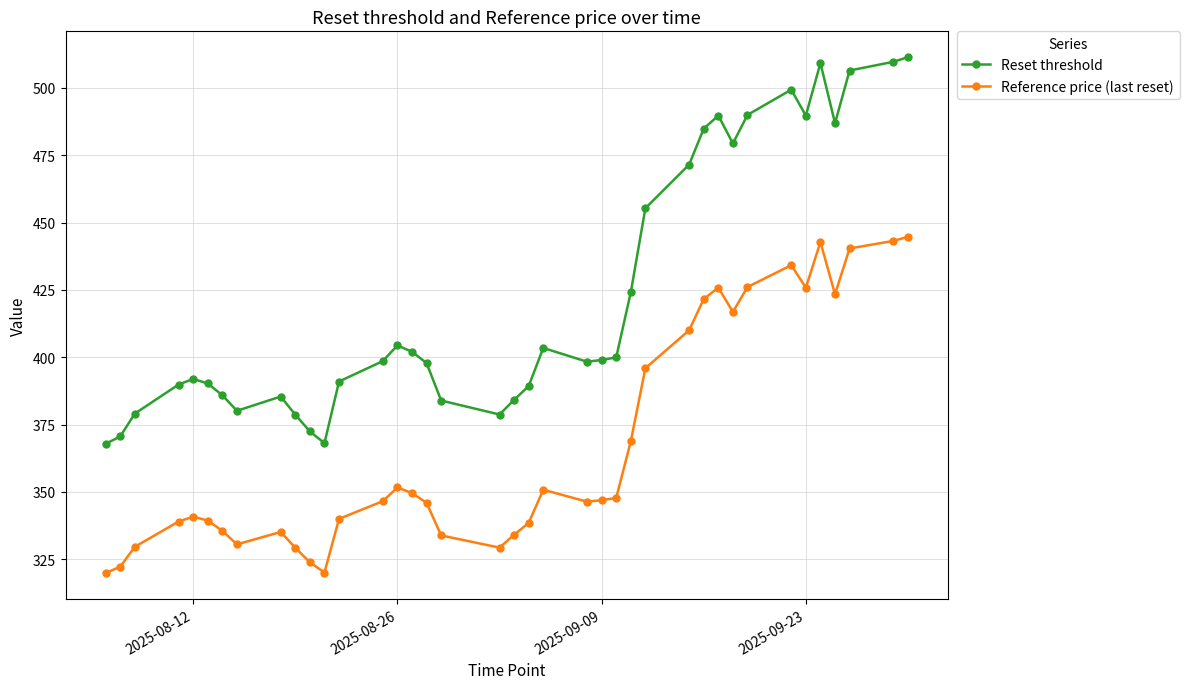

What is the sum of all Reference price (last reset) values?

14347.2